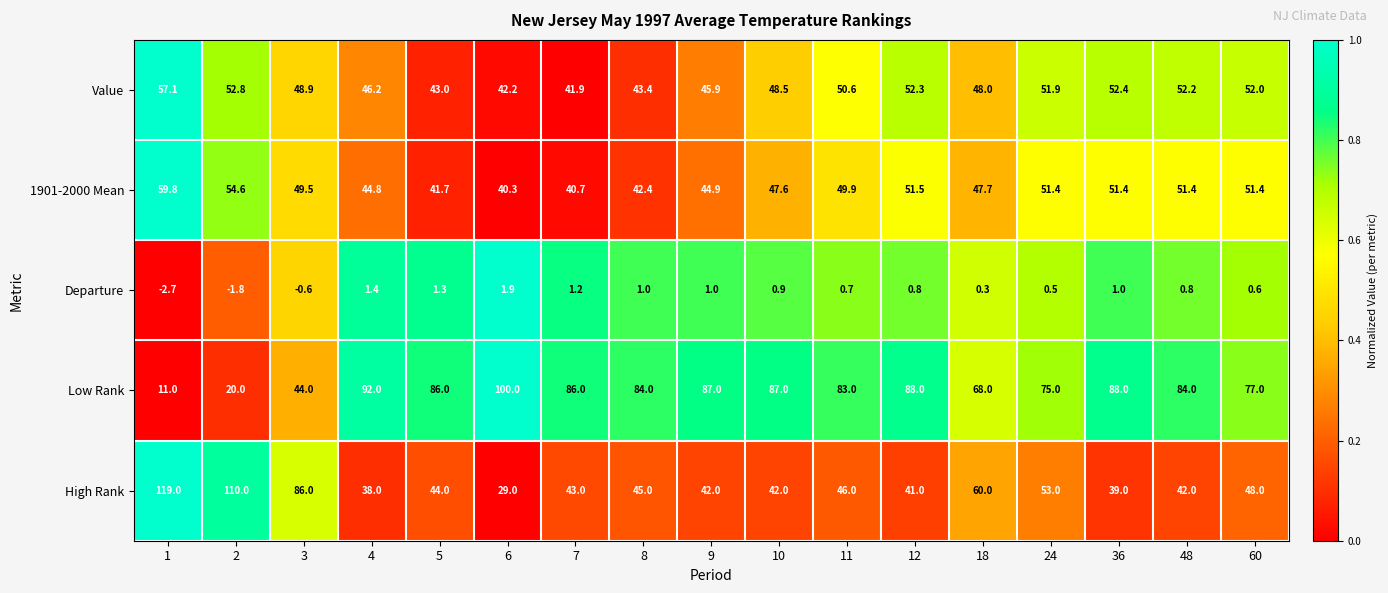

List the series in order of their peak value, highest first.

High Rank, Low Rank, 1901-2000 Mean, Value, Departure